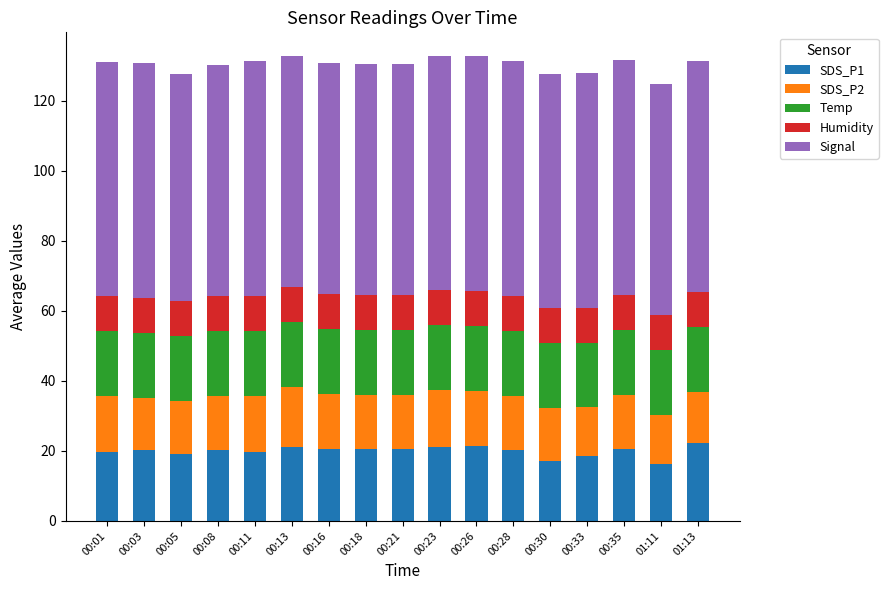

True or false: SDS_P1 has a value of 5.3 at 00:08.

False